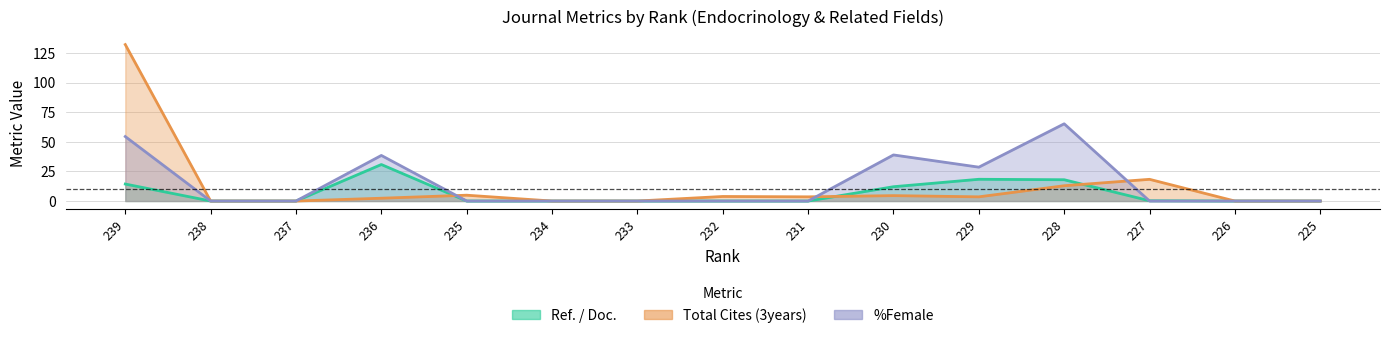

At which label does Total Cites (3years) first exceed 3?

239